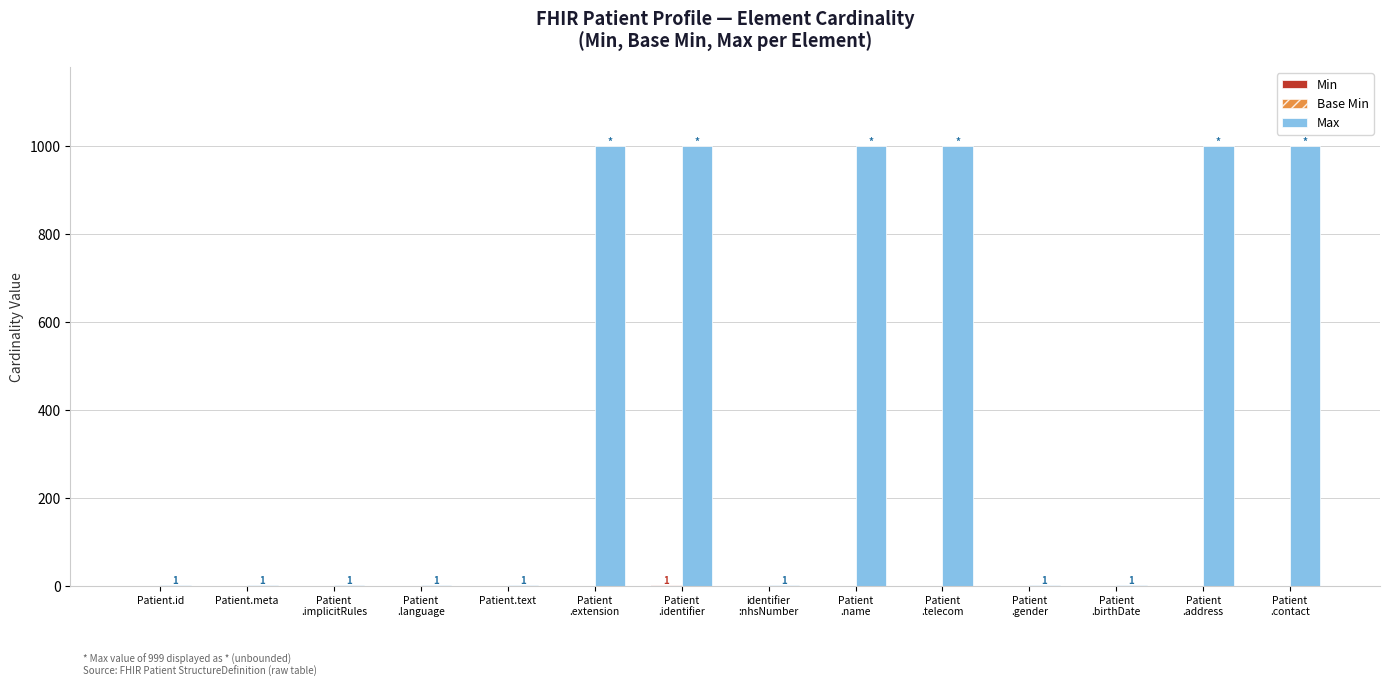

Which series has the largest total across all categories?

Max